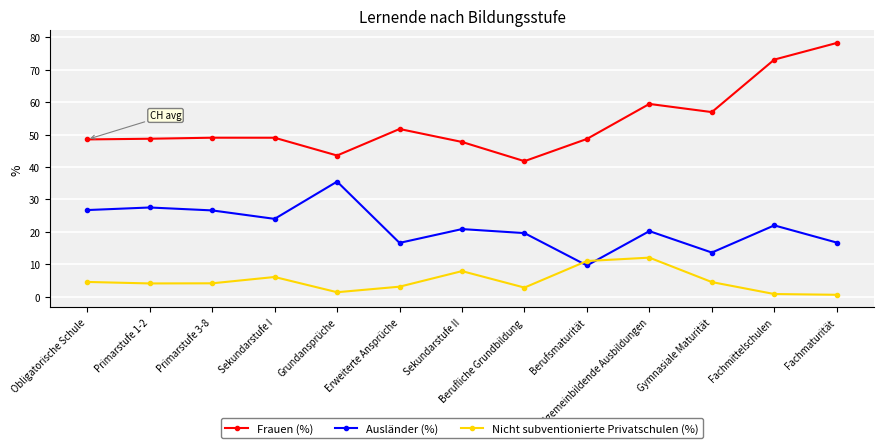

True or false: Ausländer (%) has a value of 57.7 at Grundansprüche.

False